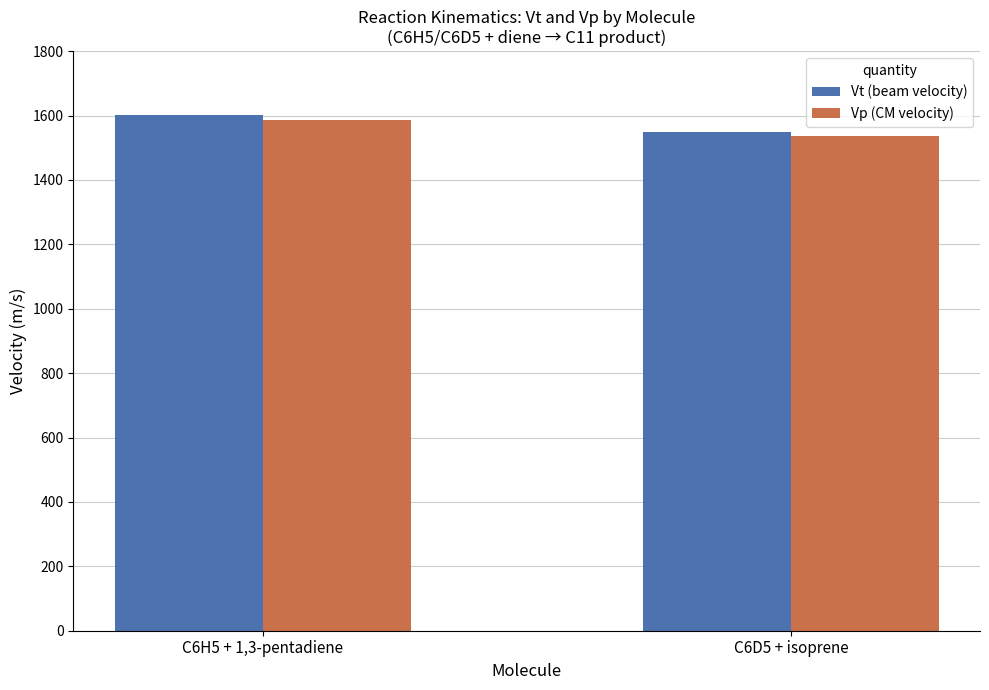

List the labels in order of Vt (beam velocity) value, smallest first.

C6D5 + isoprene, C6H5 + 1,3-pentadiene